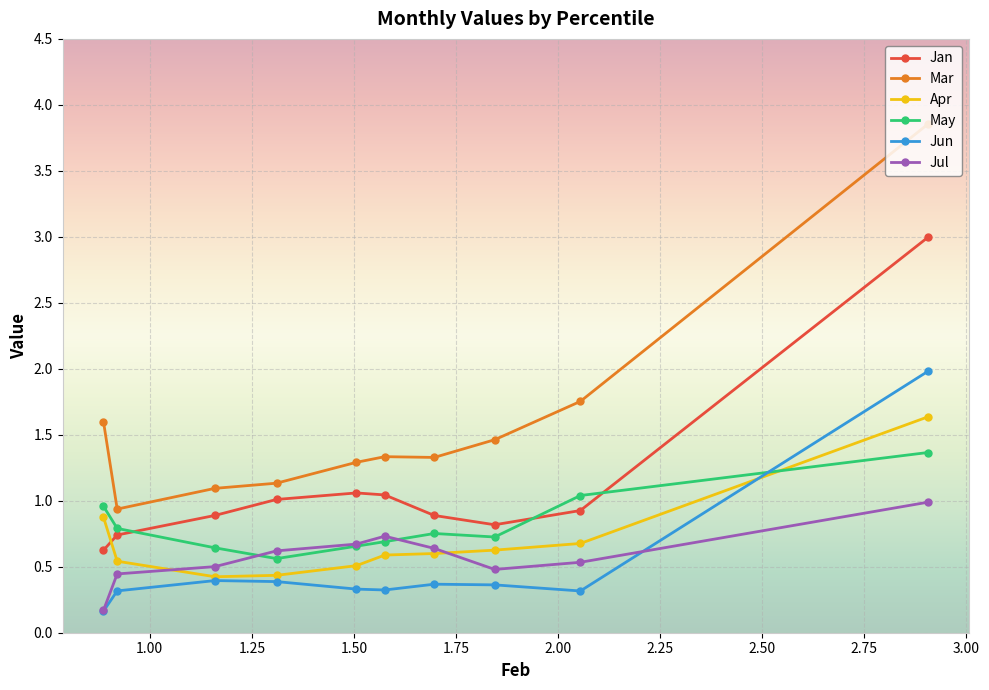

What is the value of the Apr point at the 10th from the left?

1.6